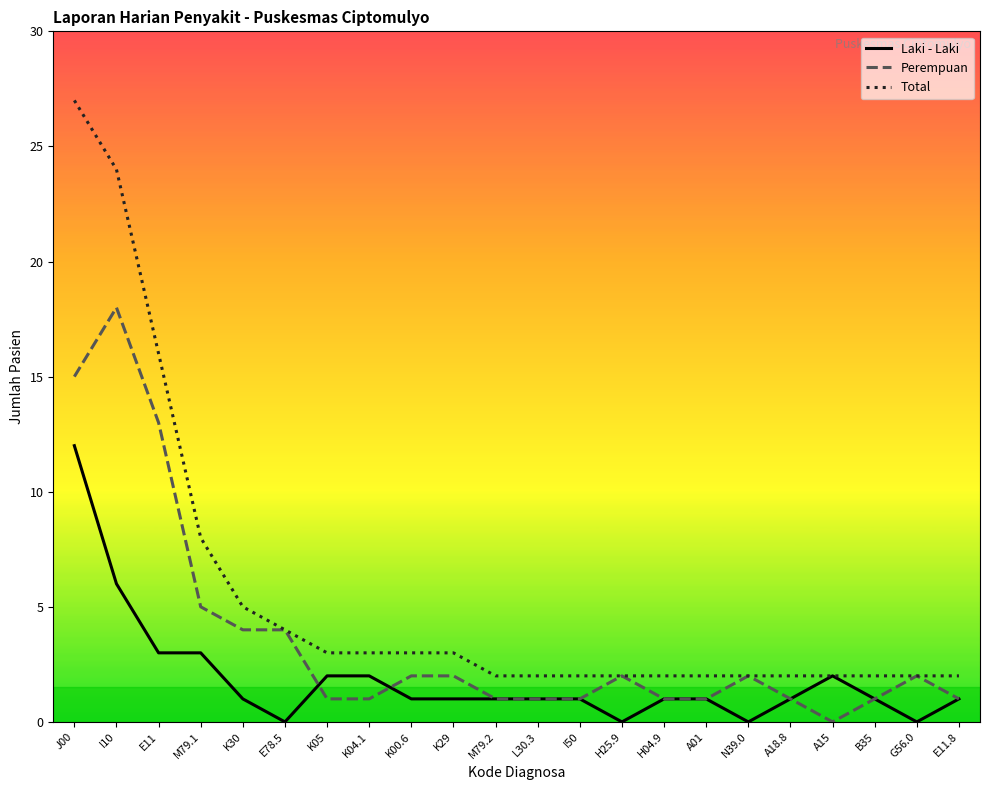

Is the value of Perempuan at K00.6 greater than the value of Laki - Laki at J00?

No